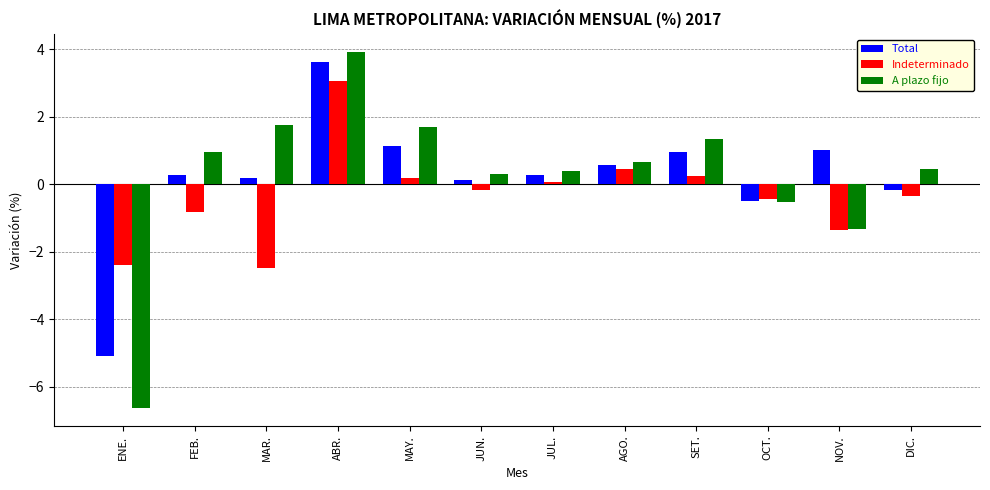

What is the value of the A plazo fijo bar at the 6th from the left?

0.3